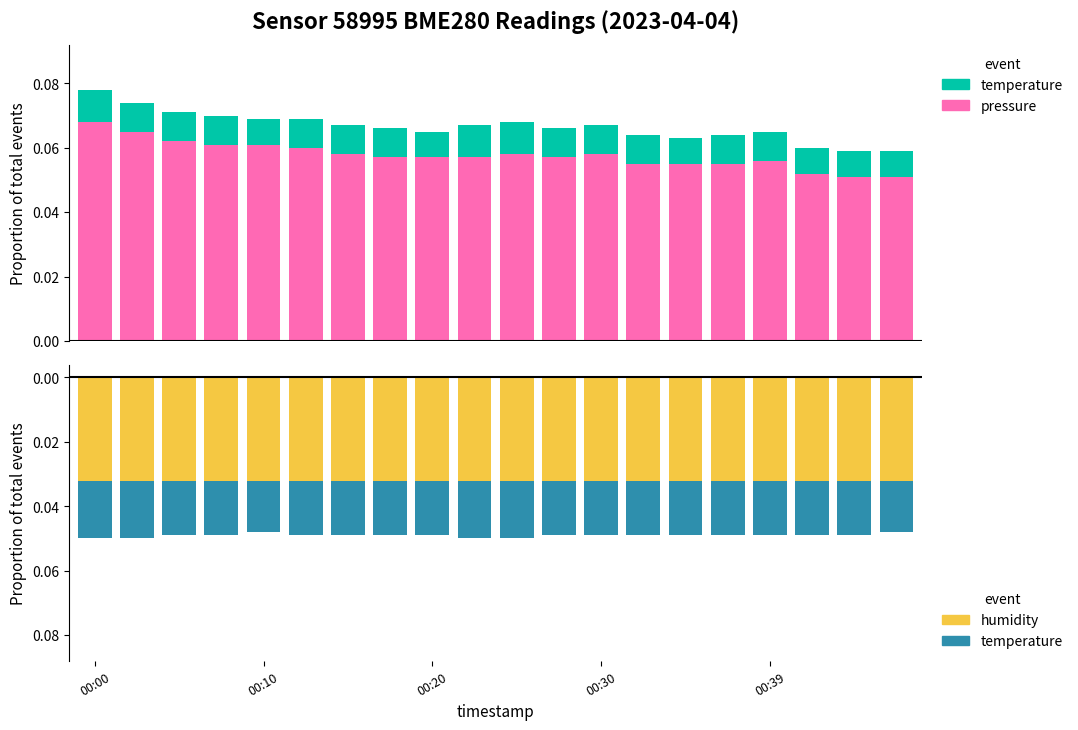

The value of temperature at 7 is 0.0. True or false?

True